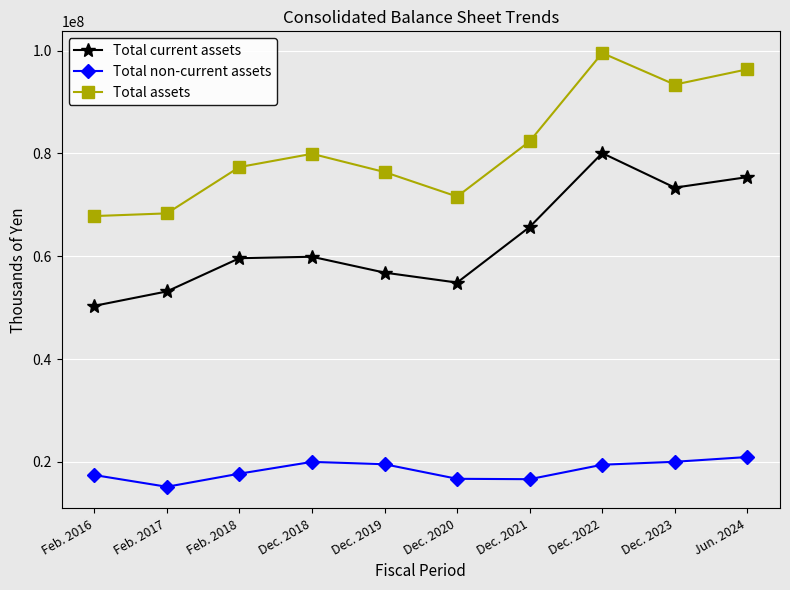

Rank the series at Dec. 2023 from lowest to highest value.

Total non-current assets, Total current assets, Total assets